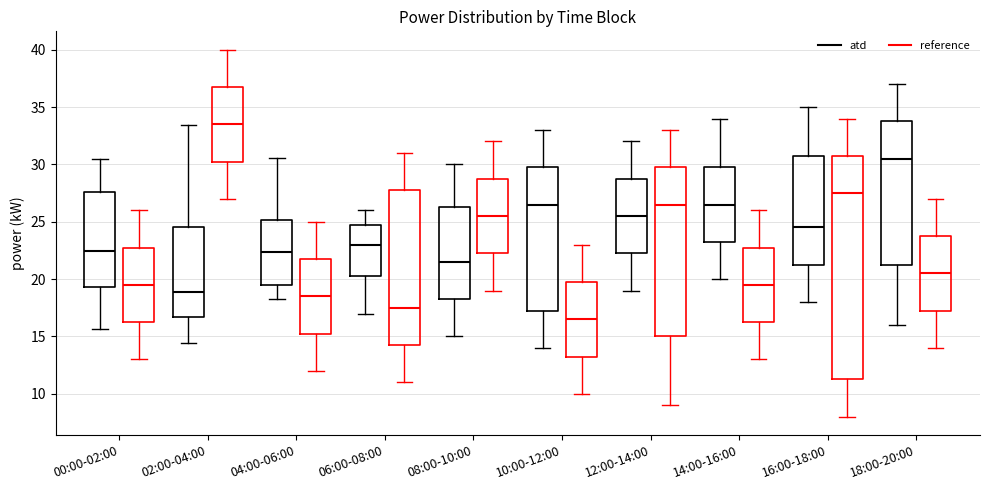

Reading left to right, transcribe this box plot: for each box, give where its median line is, the range the box spans, and where its two whiskers end, as read against the y-axis. The values are not printed on the chart, so give them approximately, as read against the axis.

00:00-02:00 (atd): median 22.5, box 19.5 to 27.5, whiskers 15.5 to 30.5
00:00-02:00 (reference): median 19.5, box 16.5 to 23.0, whiskers 13.0 to 26.0
02:00-04:00 (atd): median 19.0, box 16.5 to 24.5, whiskers 14.5 to 33.5
02:00-04:00 (reference): median 33.5, box 30.5 to 37.0, whiskers 27.0 to 40.0
04:00-06:00 (atd): median 22.5, box 19.5 to 25.0, whiskers 18.5 to 30.5
04:00-06:00 (reference): median 18.5, box 15.5 to 22.0, whiskers 12.0 to 25.0
06:00-08:00 (atd): median 23.0, box 20.5 to 25.0, whiskers 17.0 to 26.0
06:00-08:00 (reference): median 17.5, box 14.5 to 28.0, whiskers 11.0 to 31.0
08:00-10:00 (atd): median 21.5, box 18.5 to 26.5, whiskers 15.0 to 30.0
08:00-10:00 (reference): median 25.5, box 22.5 to 29.0, whiskers 19.0 to 32.0
10:00-12:00 (atd): median 26.5, box 17.5 to 30.0, whiskers 14.0 to 33.0
10:00-12:00 (reference): median 16.5, box 13.5 to 20.0, whiskers 10.0 to 23.0
12:00-14:00 (atd): median 25.5, box 22.5 to 29.0, whiskers 19.0 to 32.0
12:00-14:00 (reference): median 26.5, box 15.0 to 30.0, whiskers 9.0 to 33.0
14:00-16:00 (atd): median 26.5, box 23.5 to 30.0, whiskers 20.0 to 34.0
14:00-16:00 (reference): median 19.5, box 16.5 to 23.0, whiskers 13.0 to 26.0
16:00-18:00 (atd): median 24.5, box 21.5 to 31.0, whiskers 18.0 to 35.0
16:00-18:00 (reference): median 27.5, box 11.5 to 31.0, whiskers 8.0 to 34.0
18:00-20:00 (atd): median 30.5, box 21.5 to 34.0, whiskers 16.0 to 37.0
18:00-20:00 (reference): median 20.5, box 17.5 to 24.0, whiskers 14.0 to 27.0